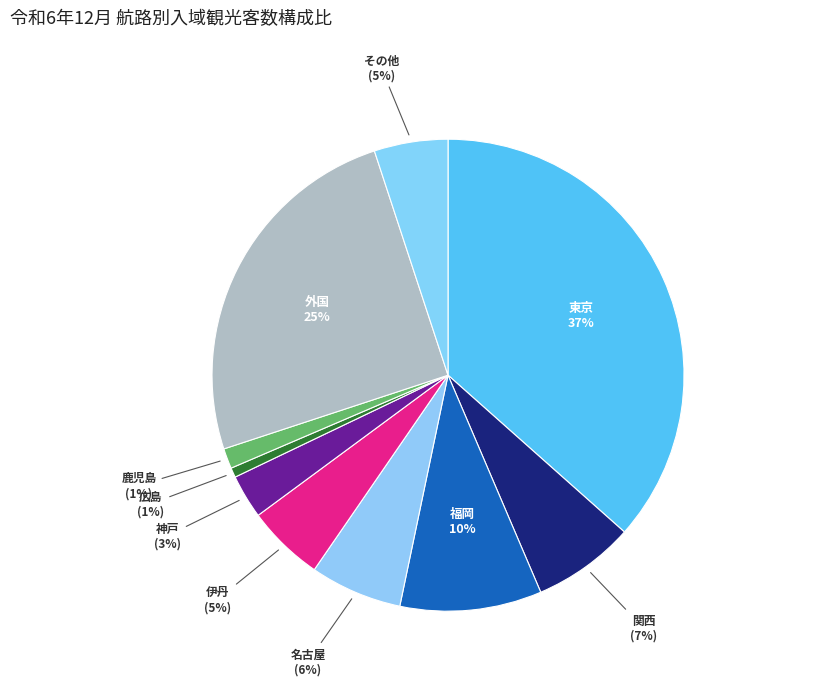

To the nearest percent, what is the difference between the 広島 and 外国 slice percentages?

24%